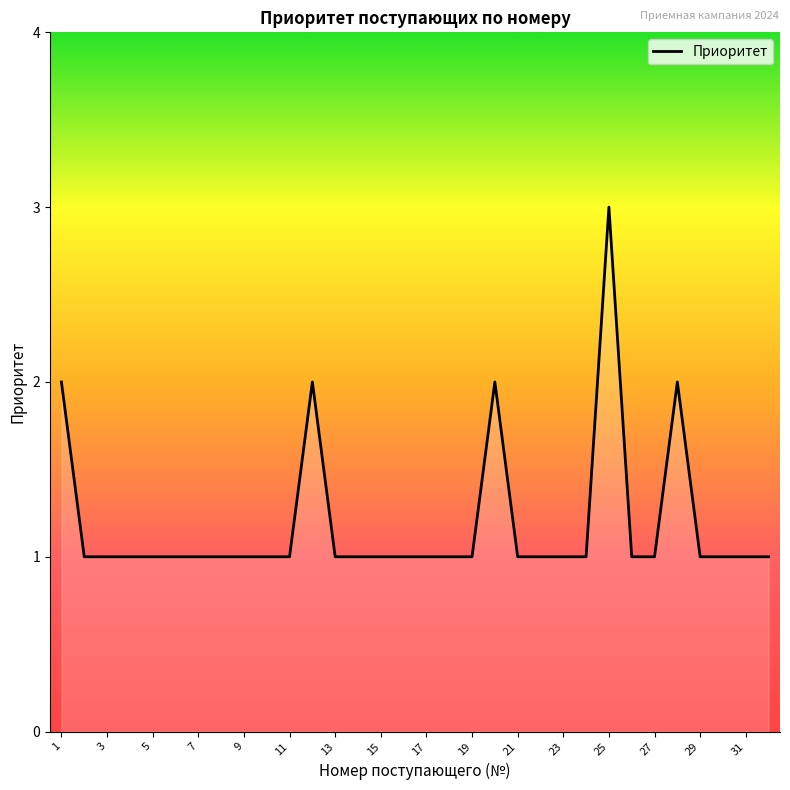

What is the greatest value displayed?

3